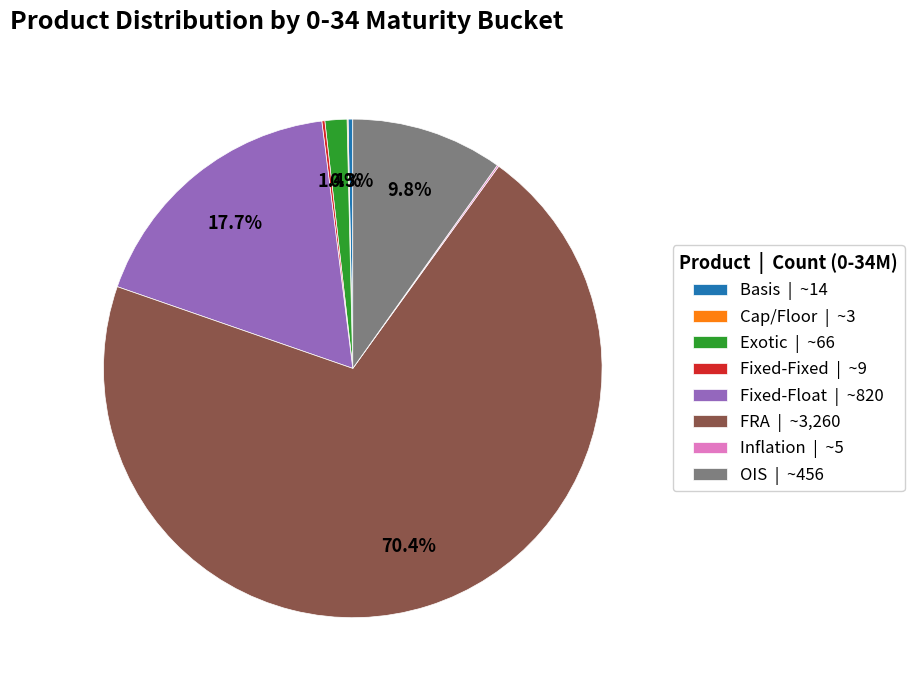

Which slice is the largest?

FRA | ~3,260